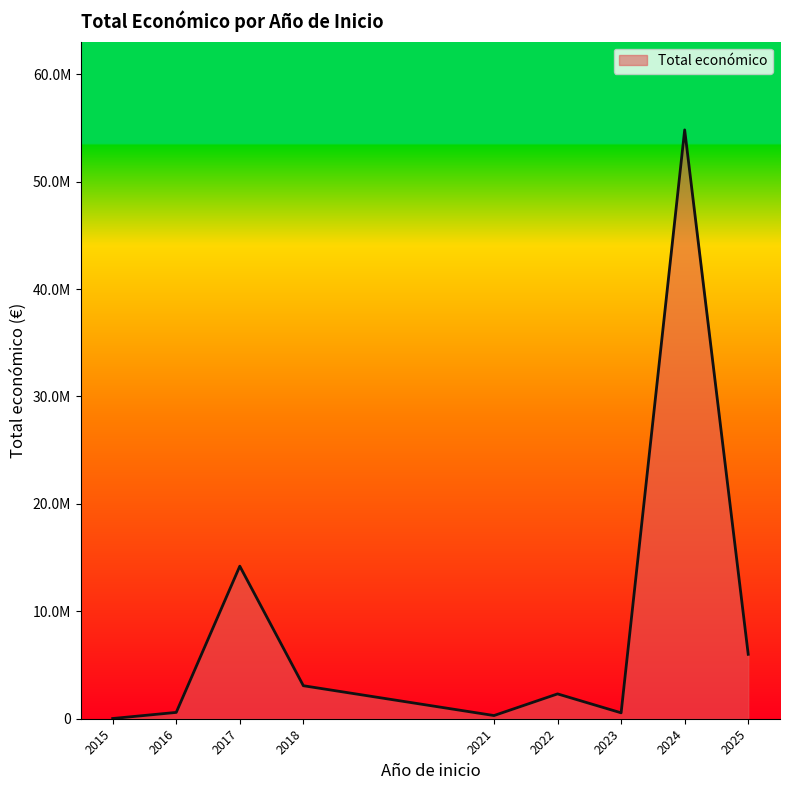

Does the chart display data point markers on the line(s)?

No